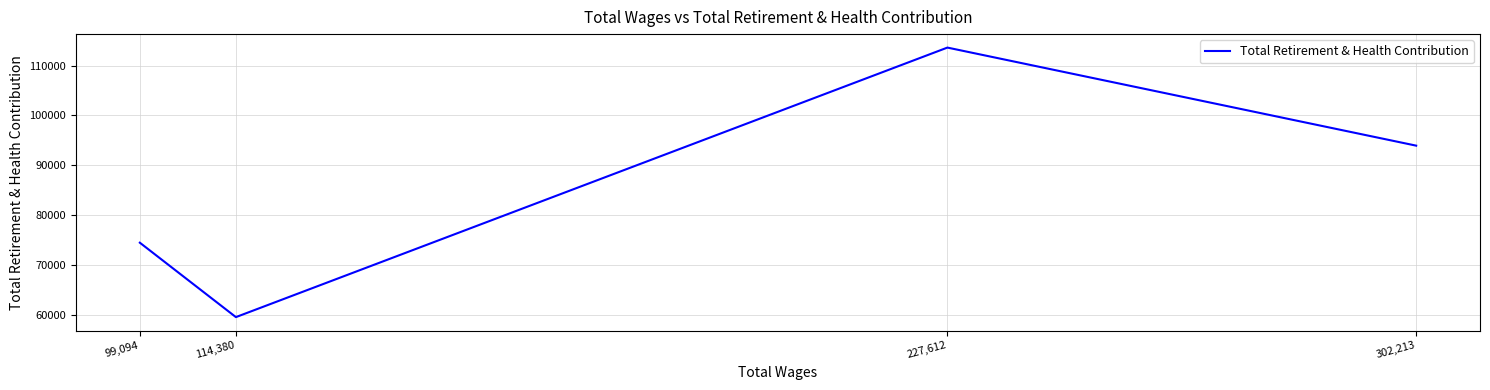

Where is the first local minimum?

114,380